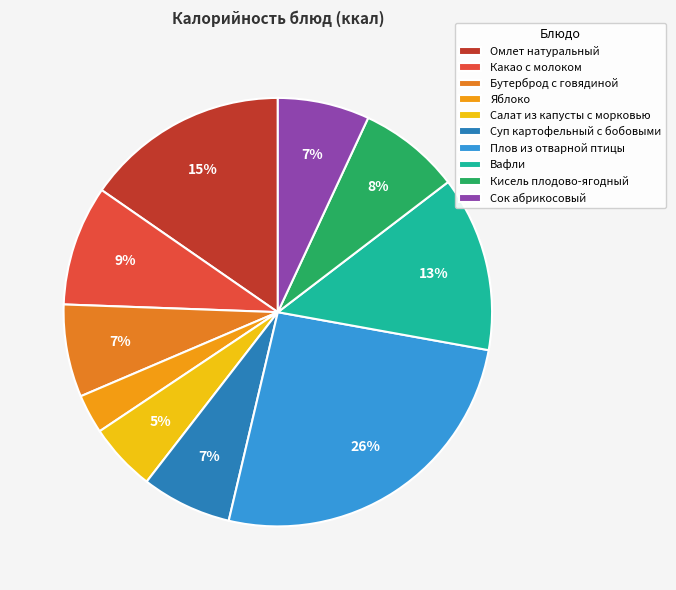

To the nearest percent, what is the difference between the Какао с молоком and Яблоко slice percentages?

6%